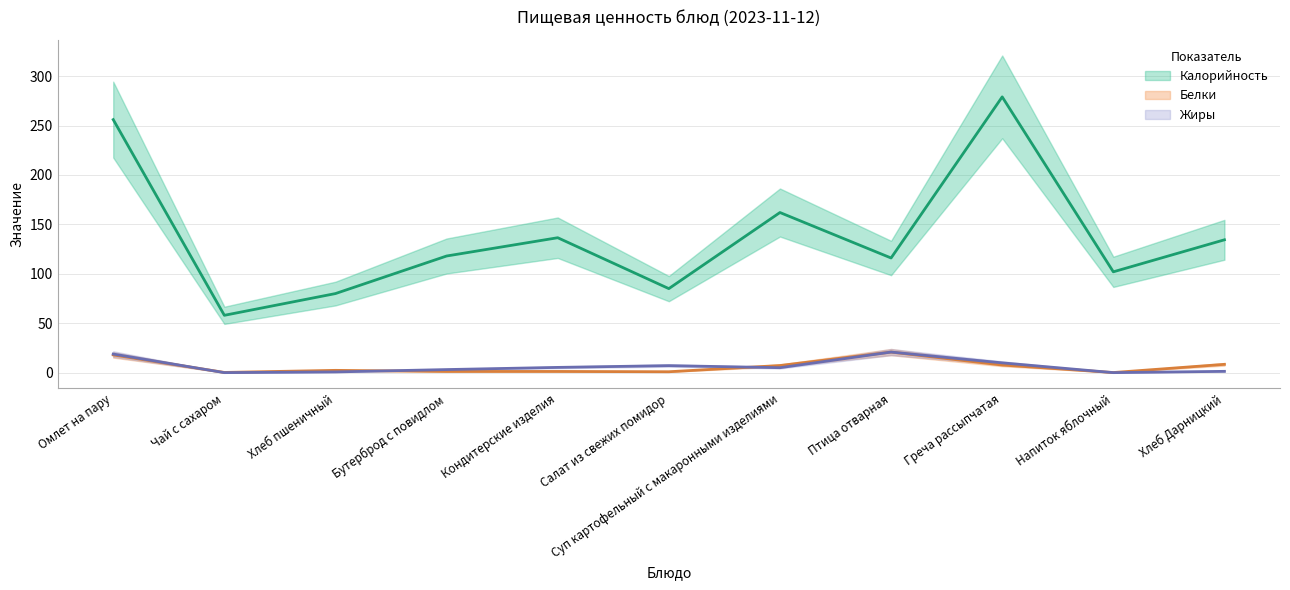

What is the total value across all series at Кондитерские изделия?

143.0